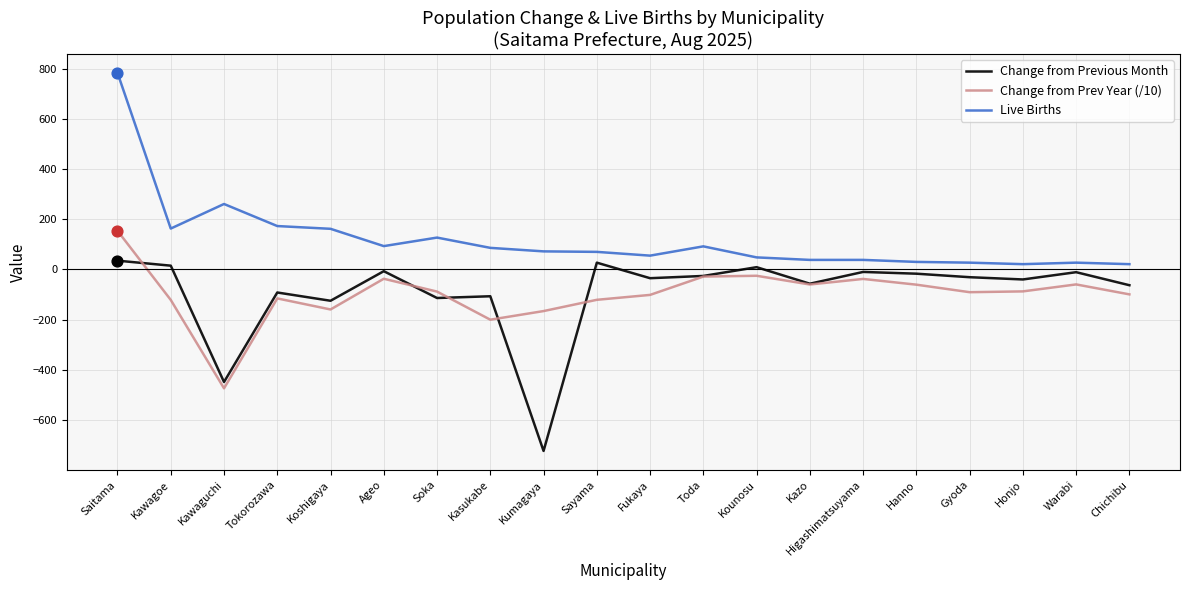

What are all the series names shown in the legend?

Change from Previous Month, Change from Prev Year (/10), Live Births